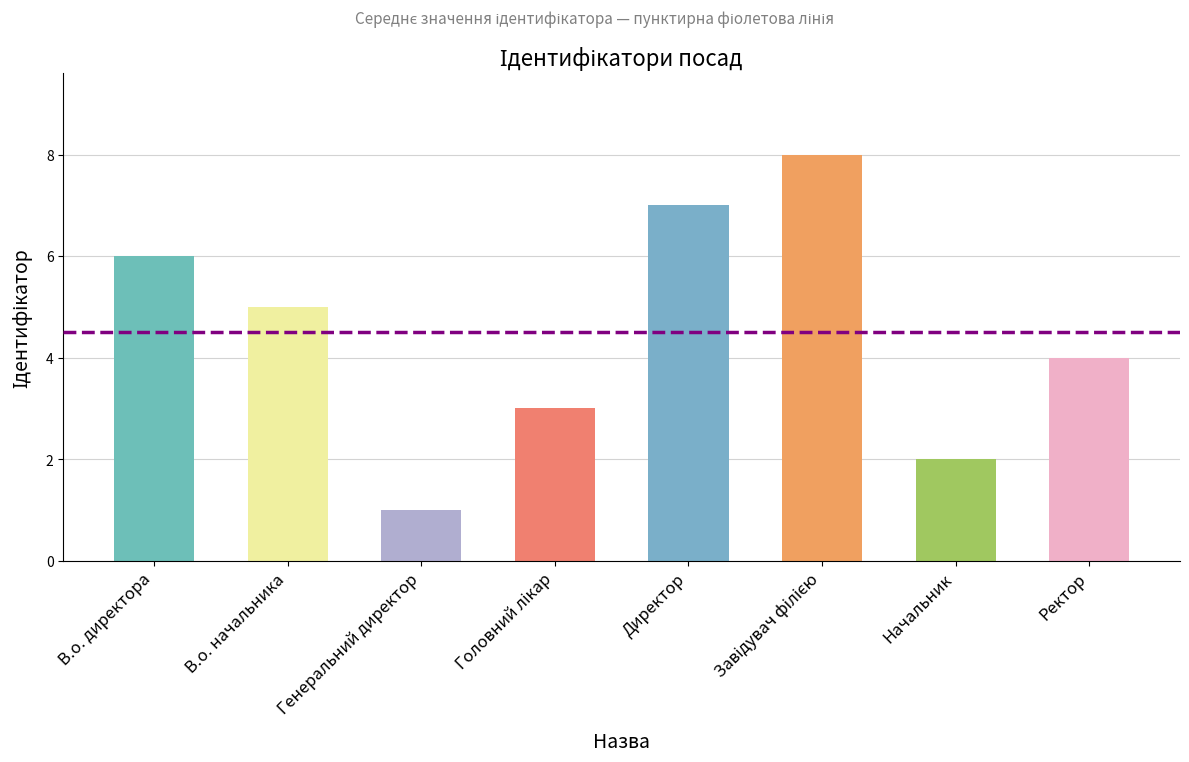

Count the values in the range 3 to 7.

5